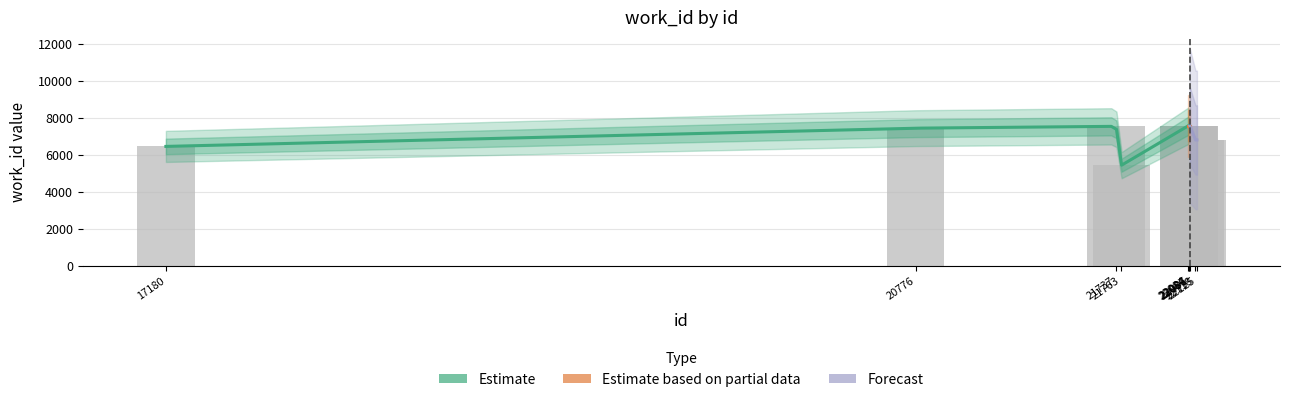

What is the average value?

7081